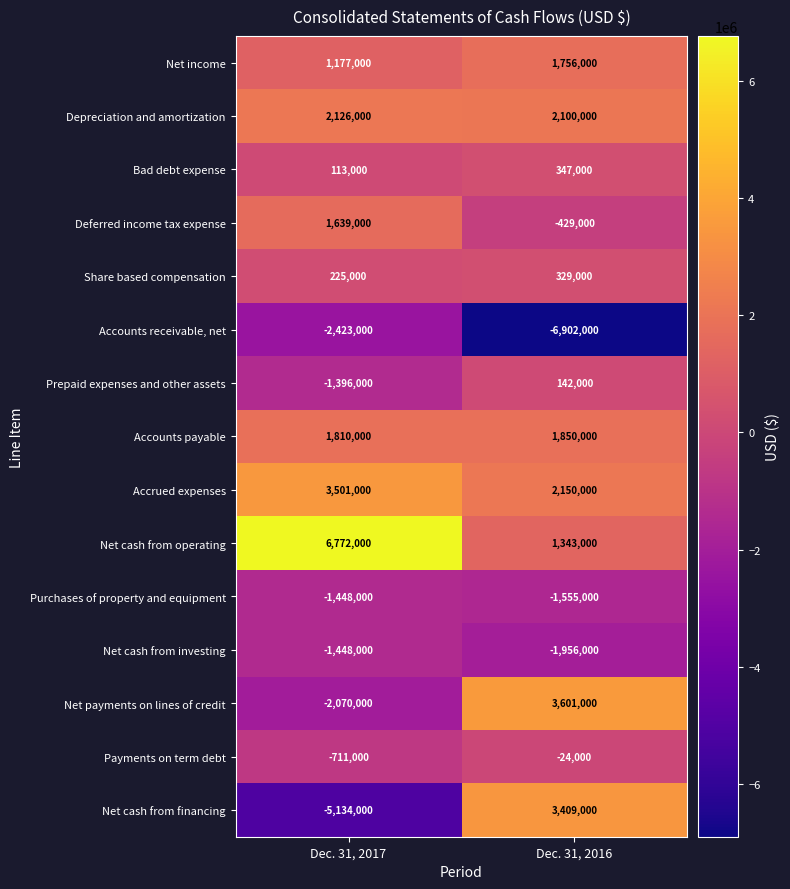

At which label does Accrued expenses reach its peak?

Dec. 31, 2017